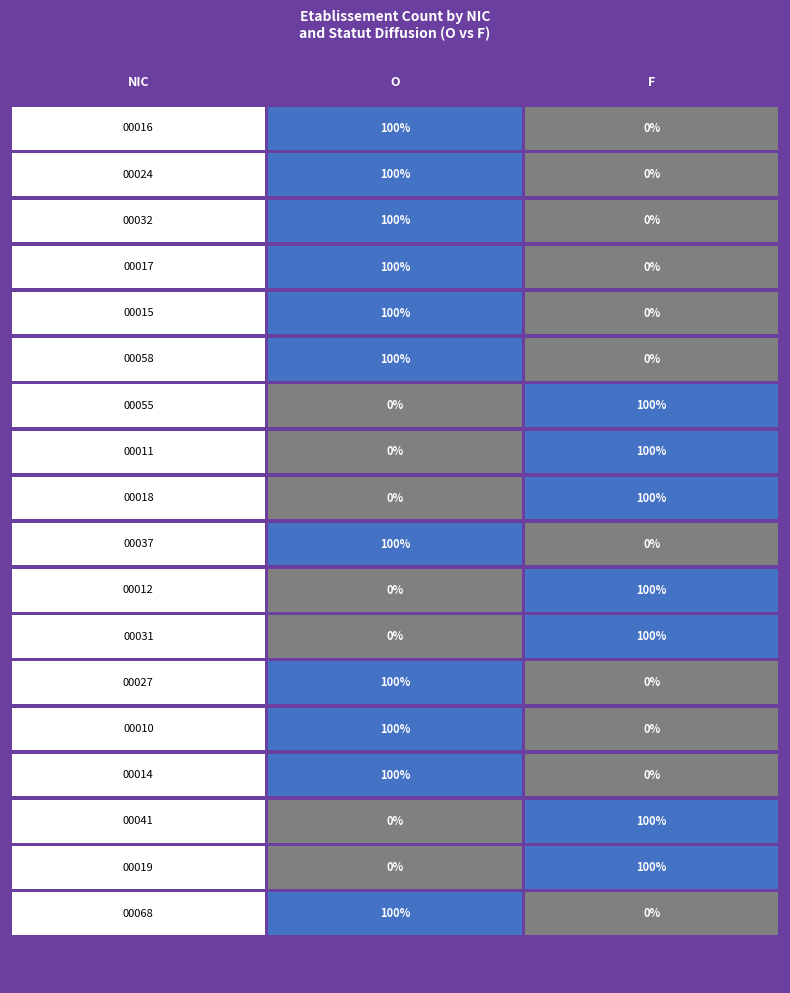

What is the sum of all 00024 values?

1